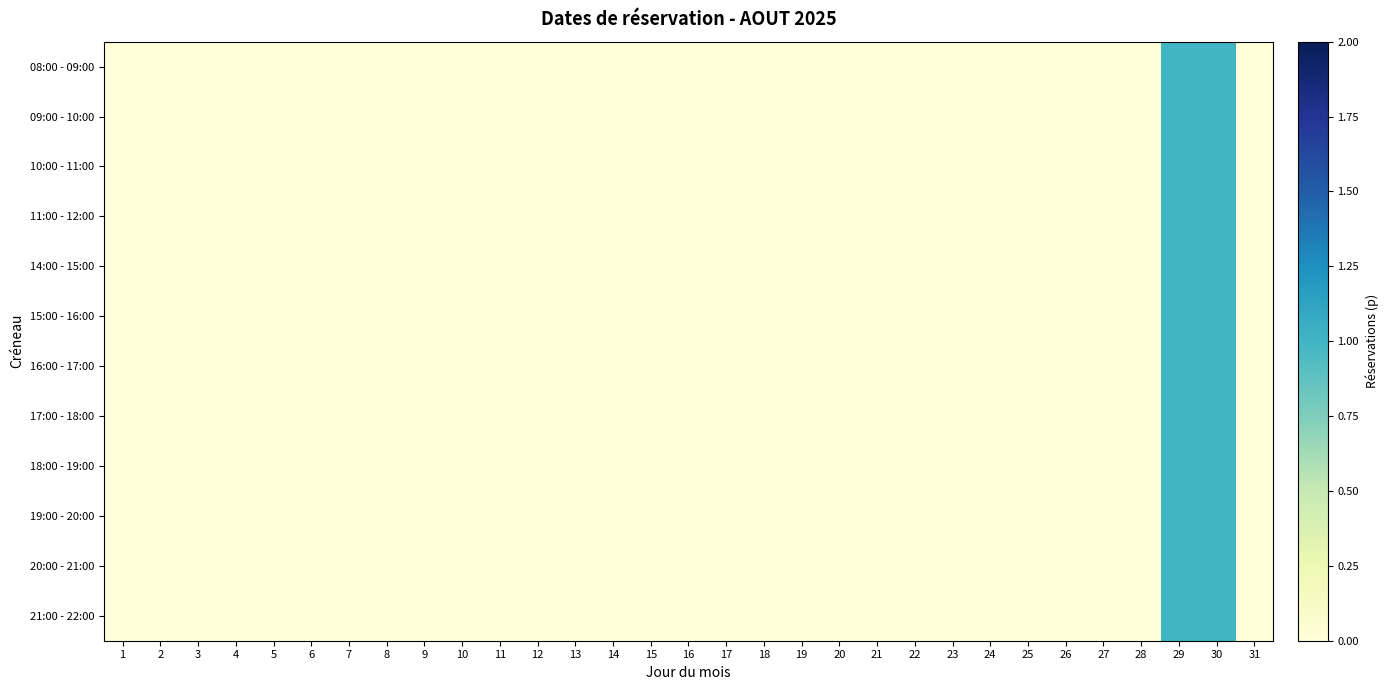

Which has a higher value, 28 or 21?

28